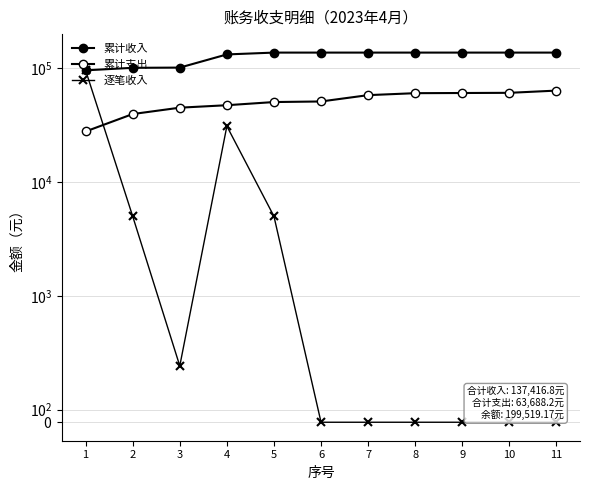

Which category has the lowest value in the 累计收入 series?

1